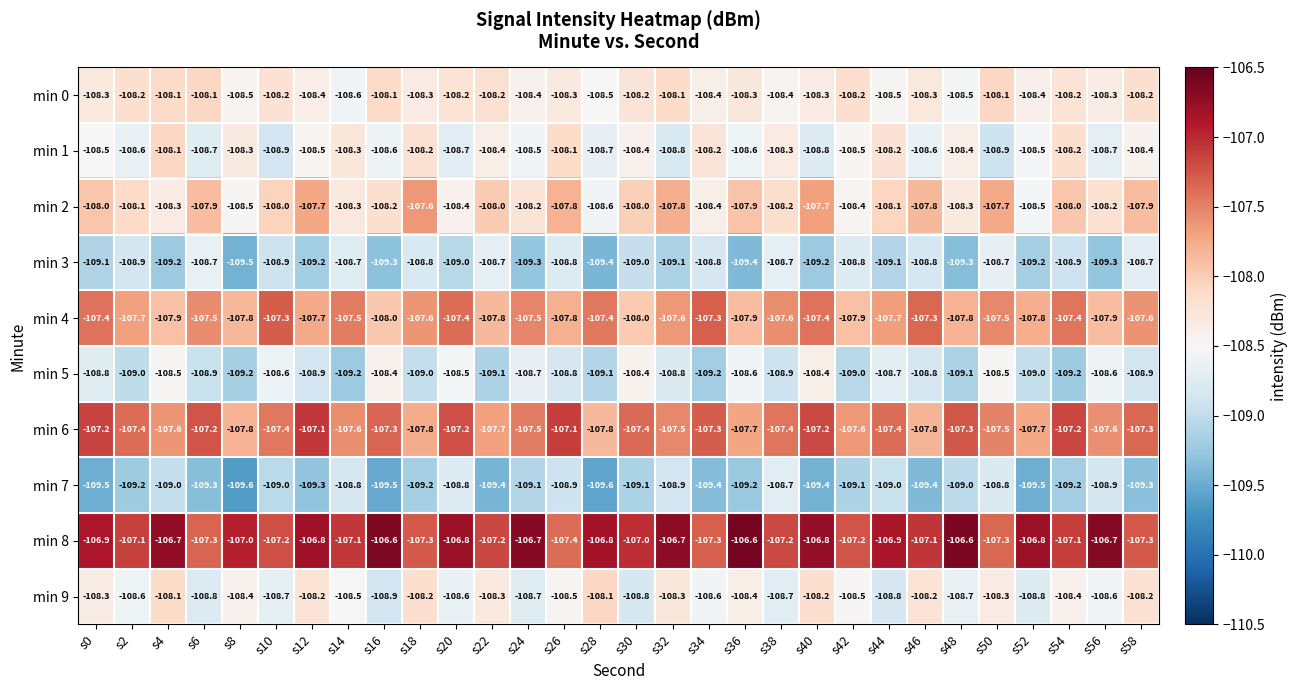

What is the smallest value displayed?

-109.6